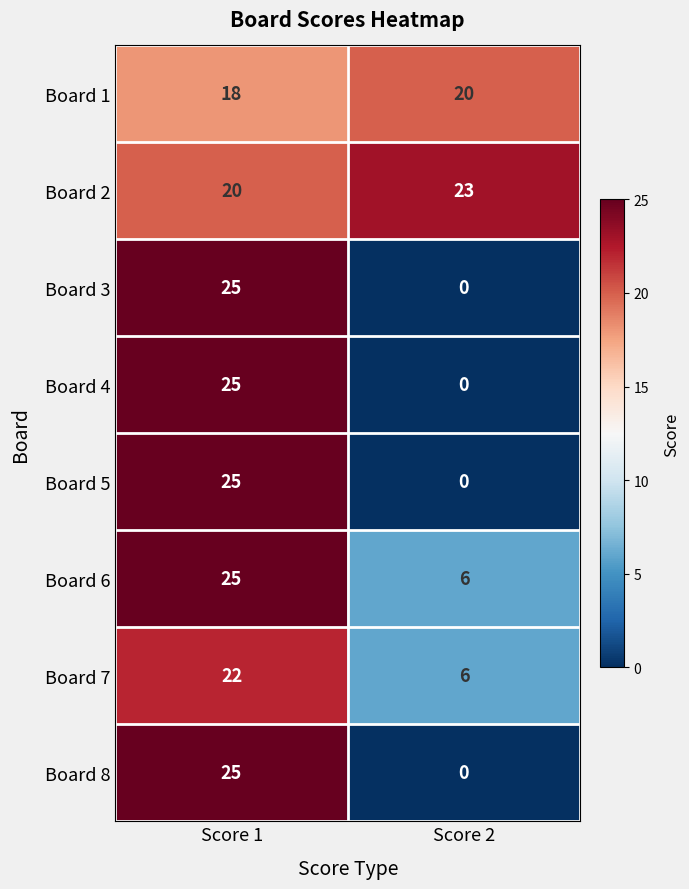

Reading right to left, extract all data points from this chart.

Board 1: Score 2=20	Score 1=18
Board 2: Score 2=23	Score 1=20
Board 3: Score 2=0	Score 1=25
Board 4: Score 2=0	Score 1=25
Board 5: Score 2=0	Score 1=25
Board 6: Score 2=6	Score 1=25
Board 7: Score 2=6	Score 1=22
Board 8: Score 2=0	Score 1=25